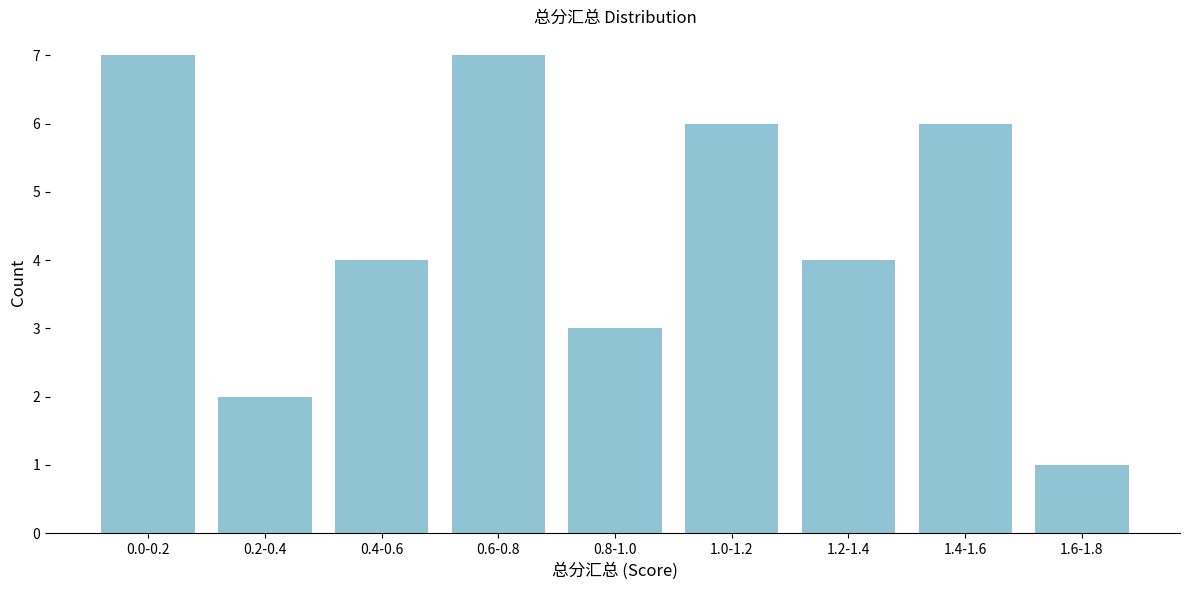

Reading right to left, extract all data points from this chart.

1	6	4	6	3	7	4	2	7